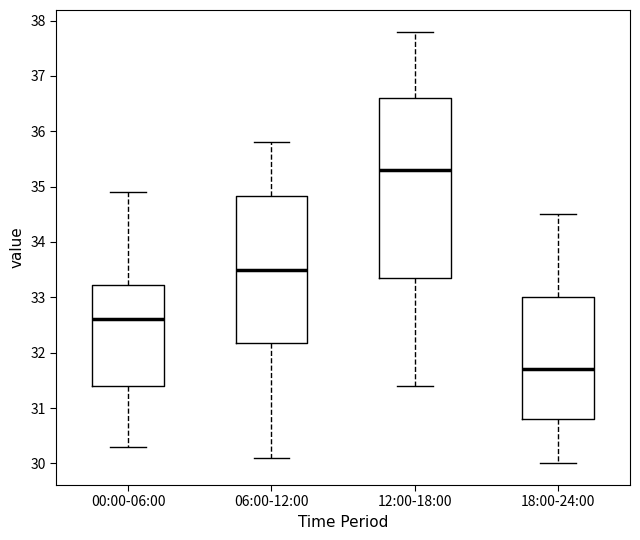

Which box has the lowest median line?

18:00-24:00